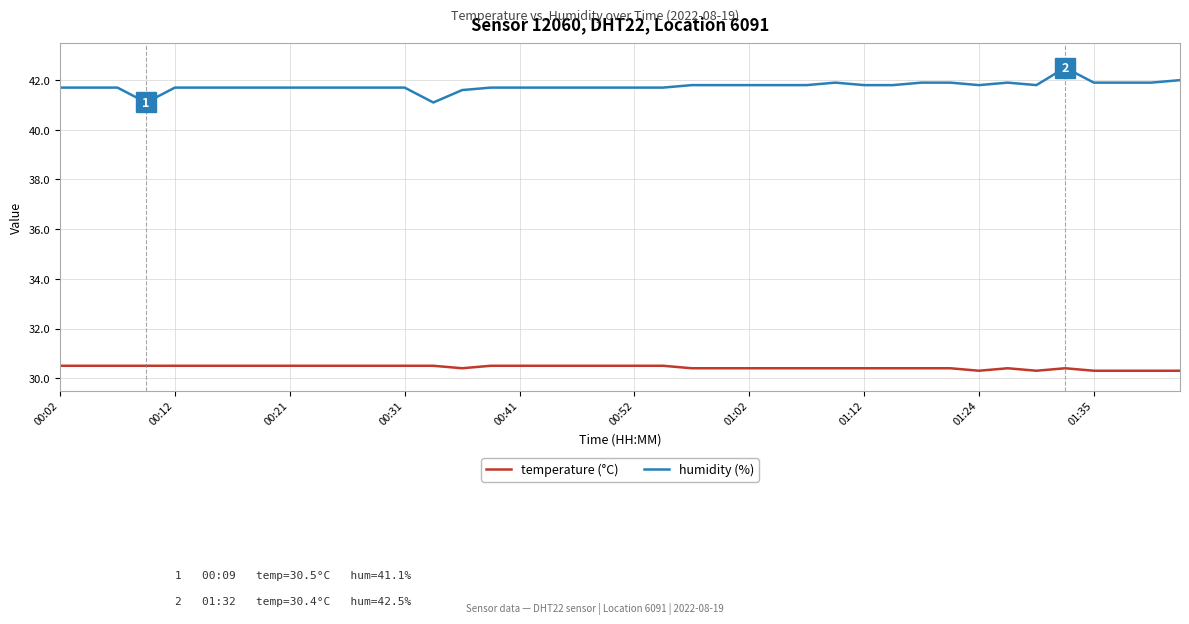

What is the smallest value displayed?

30.3